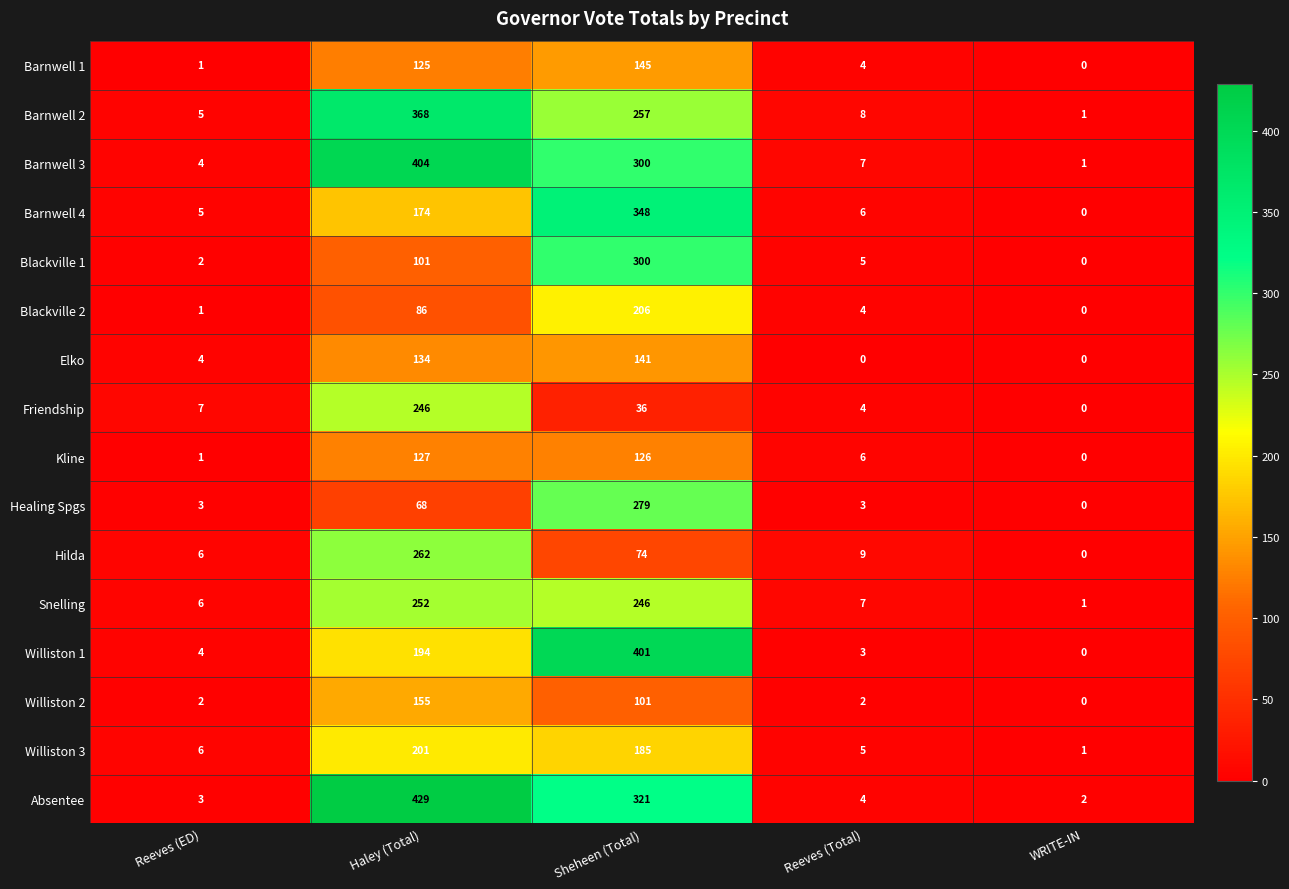

Rank the series by their maximum value, from lowest to highest.

Kline, Elko, Barnwell 1, Williston 2, Williston 3, Blackville 2, Friendship, Snelling, Hilda, Healing Spgs, Blackville 1, Barnwell 4, Barnwell 2, Williston 1, Barnwell 3, Absentee